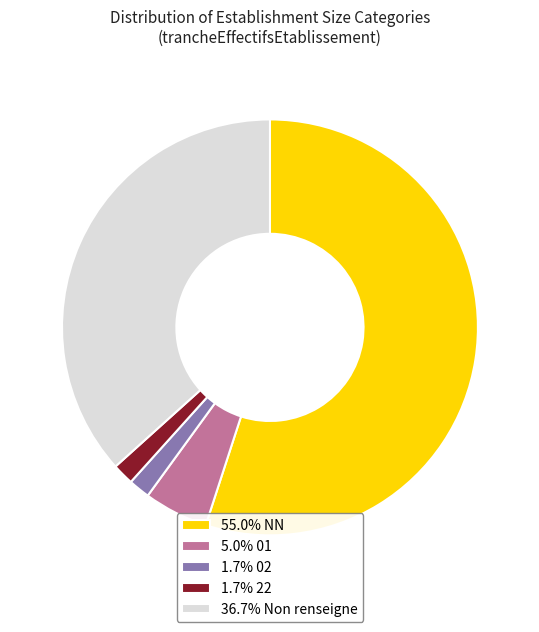

Does any single category account for the majority?

Yes